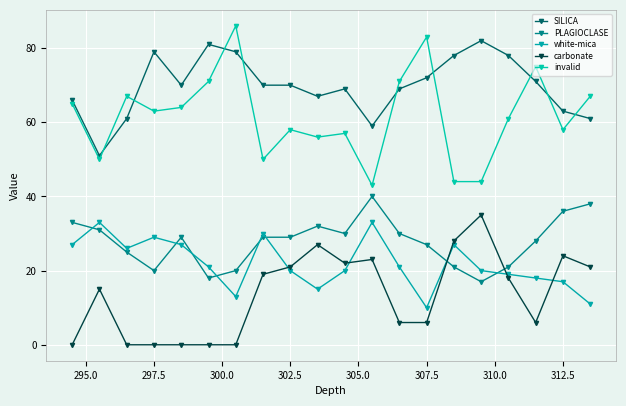

True or false: SILICA has more than 0 points higher than both neighbors.

True